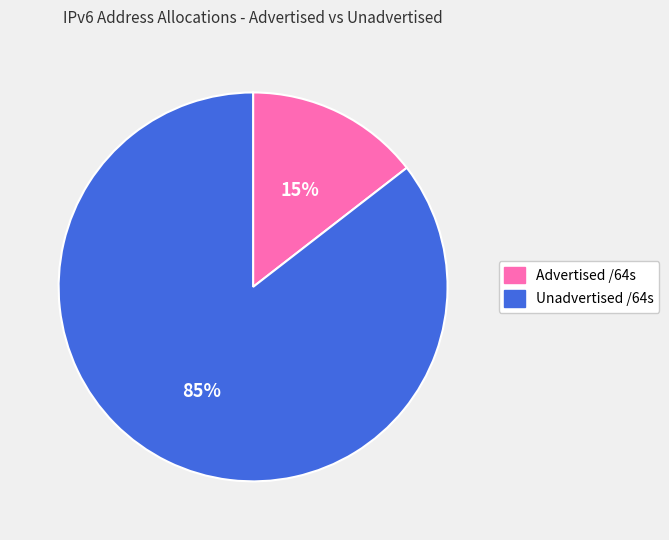

Count the number of slices in the pie.

2